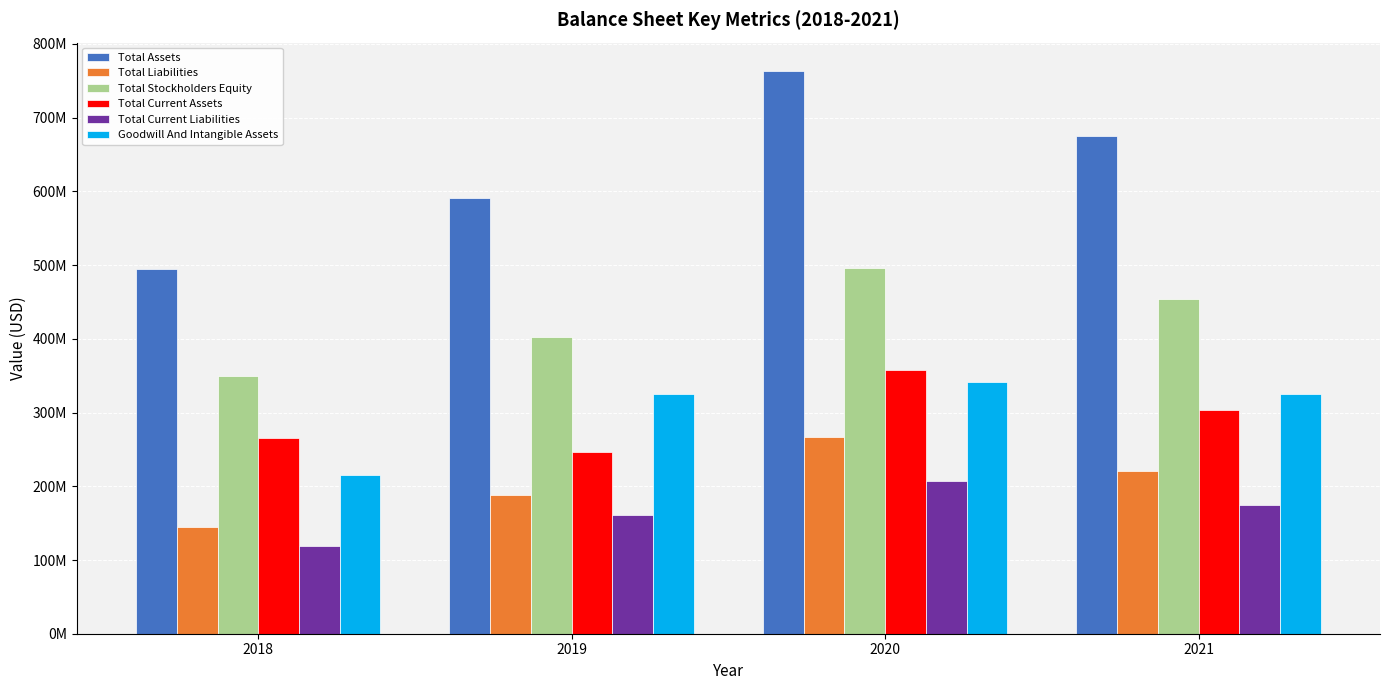

The Total Current Assets series shows 264973000 at 2018. True or false?

True